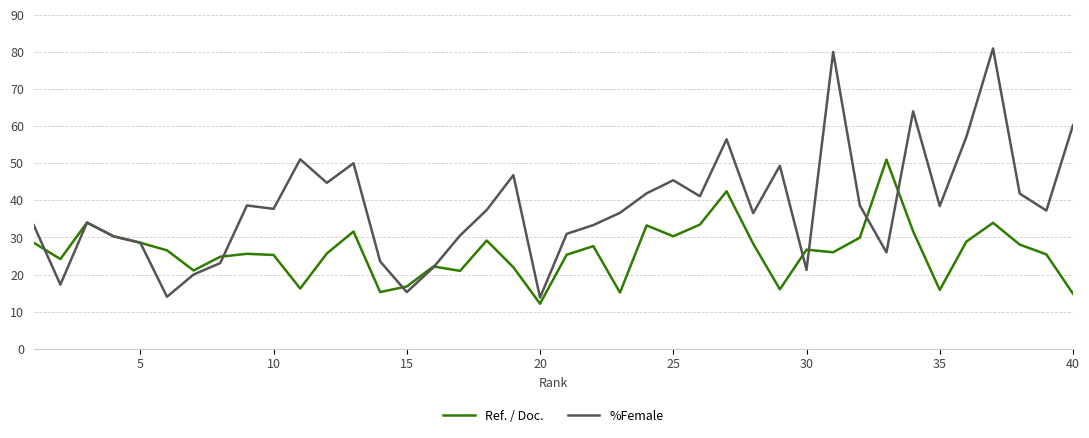

Which series has the largest total across all categories?

%Female